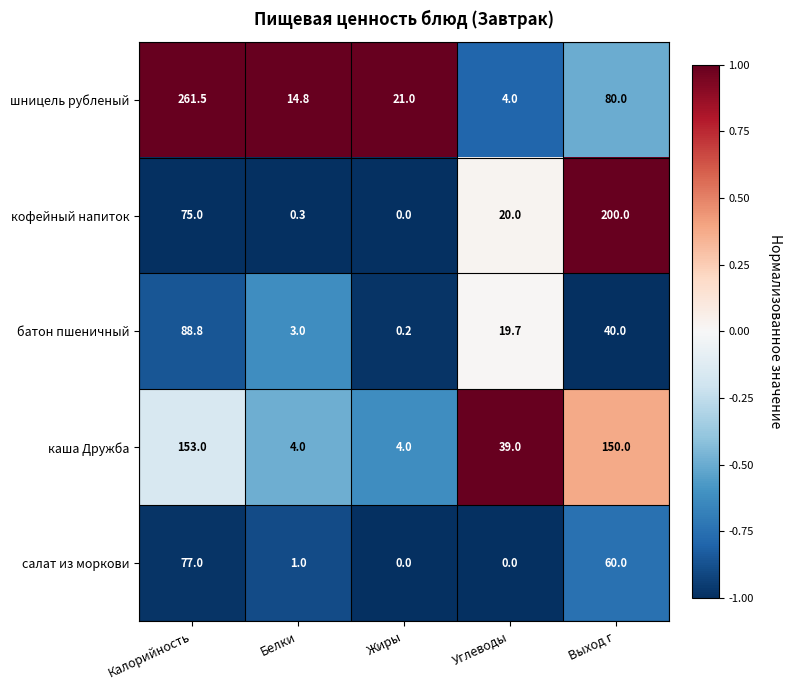

Where is батон пшеничный nearest to the value 44?

Выход г